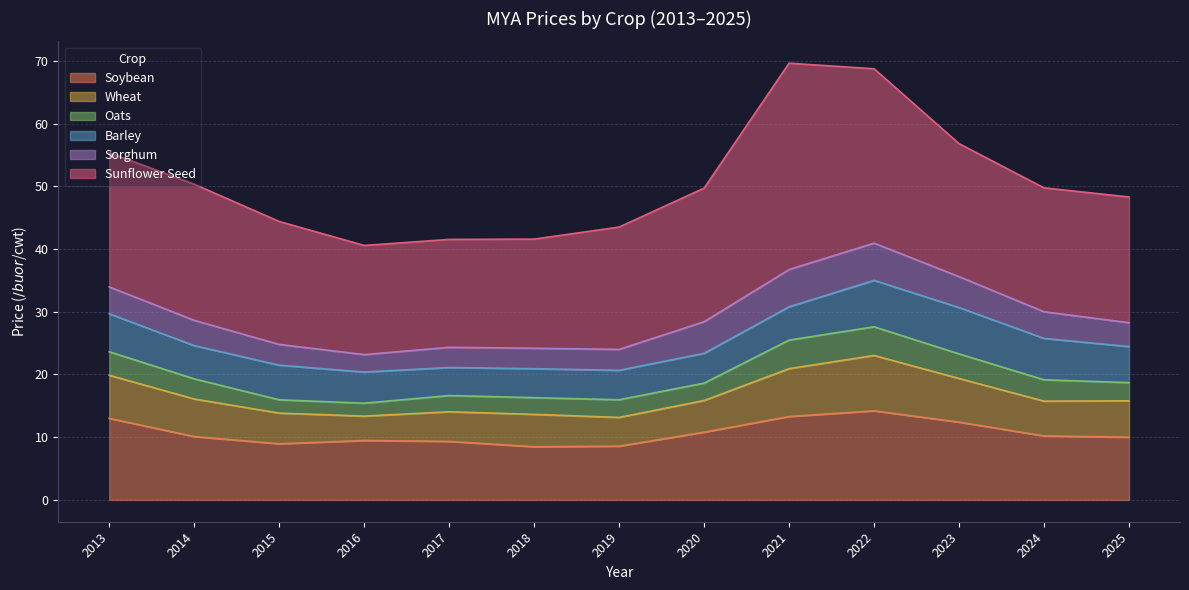

What is the value of the Oats point at the 3rd from the left?

2.1